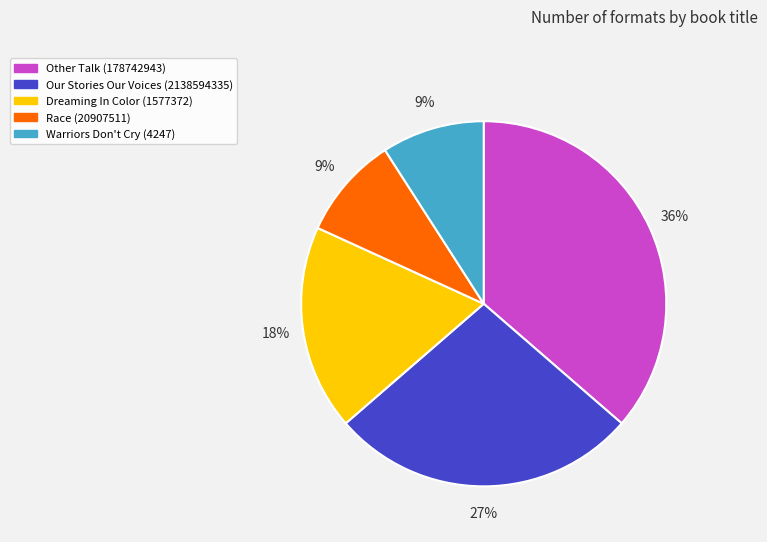

What is the largest slice in the pie chart?

Other Talk (178742943)